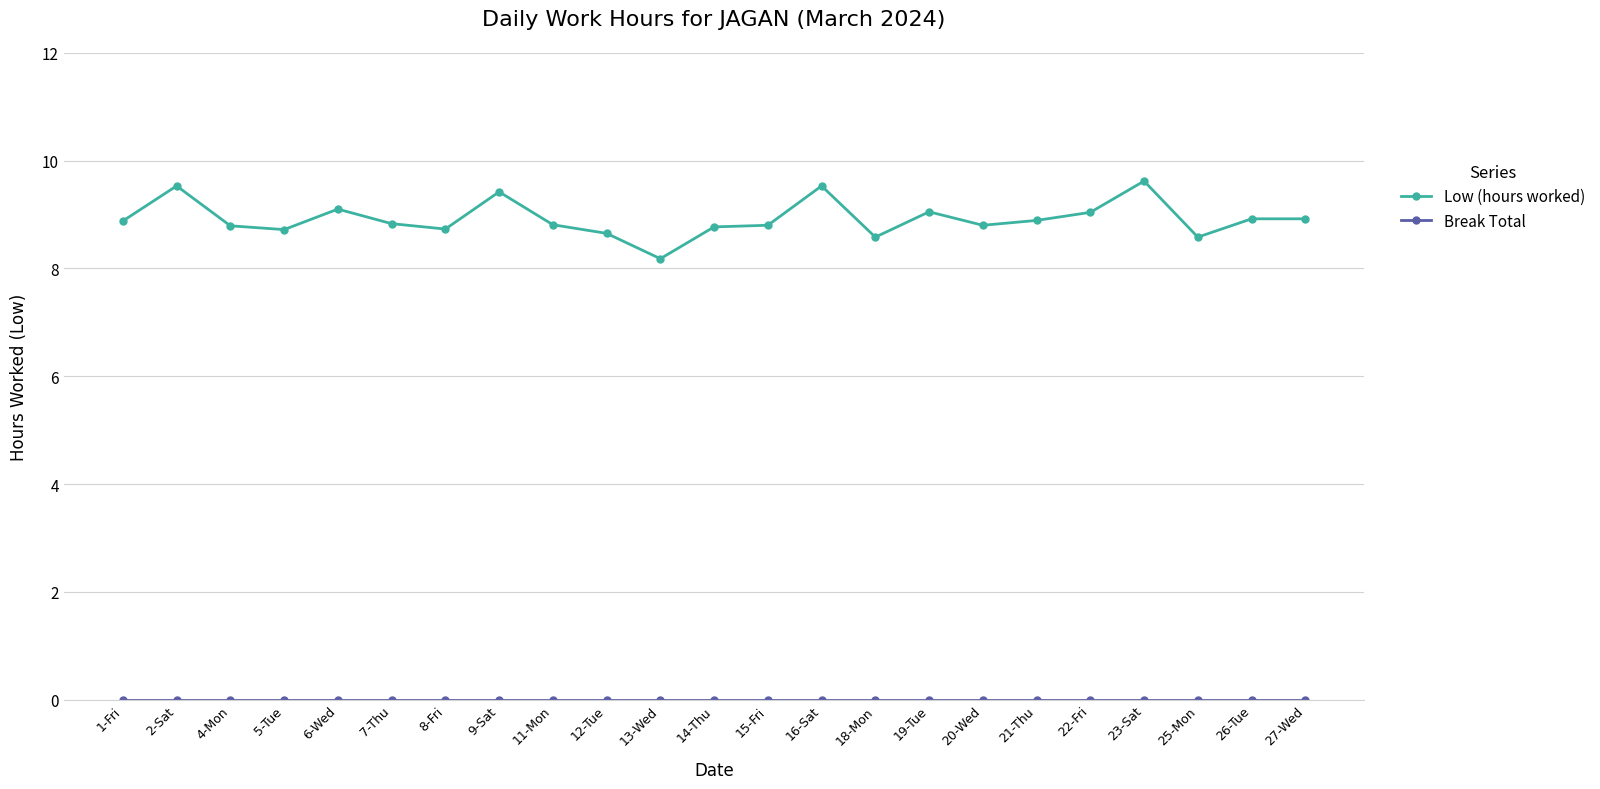

Is it true that Low (hours worked) equals 11.6 at 25-Mon?

False